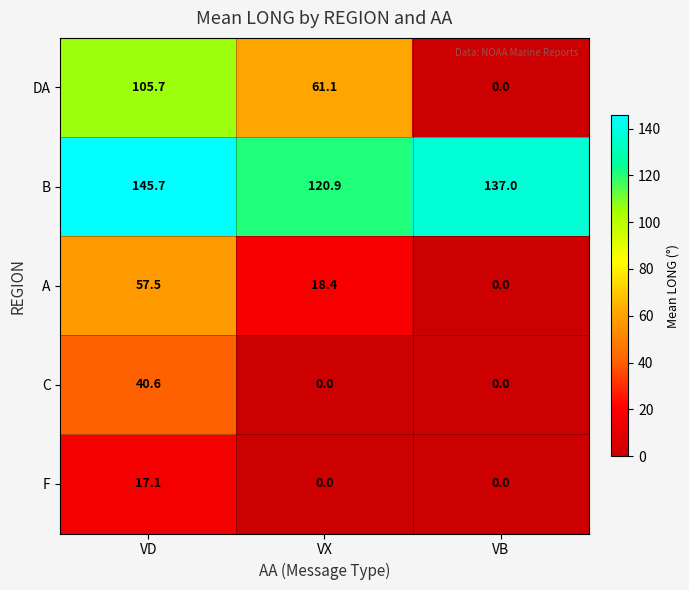

What is the average value of the F series?

5.7